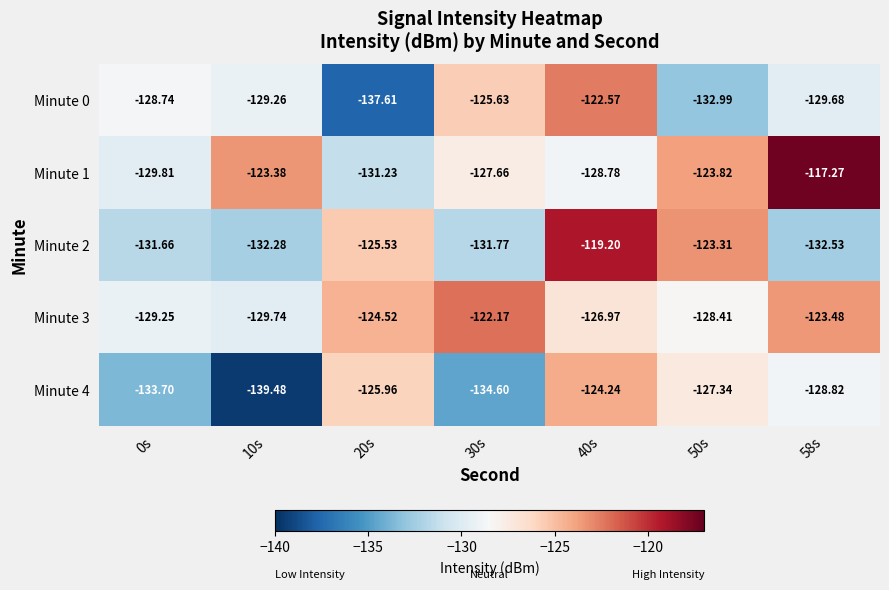

Is the value of Minute 1 at 50s greater than the value of Minute 2 at 40s?

No